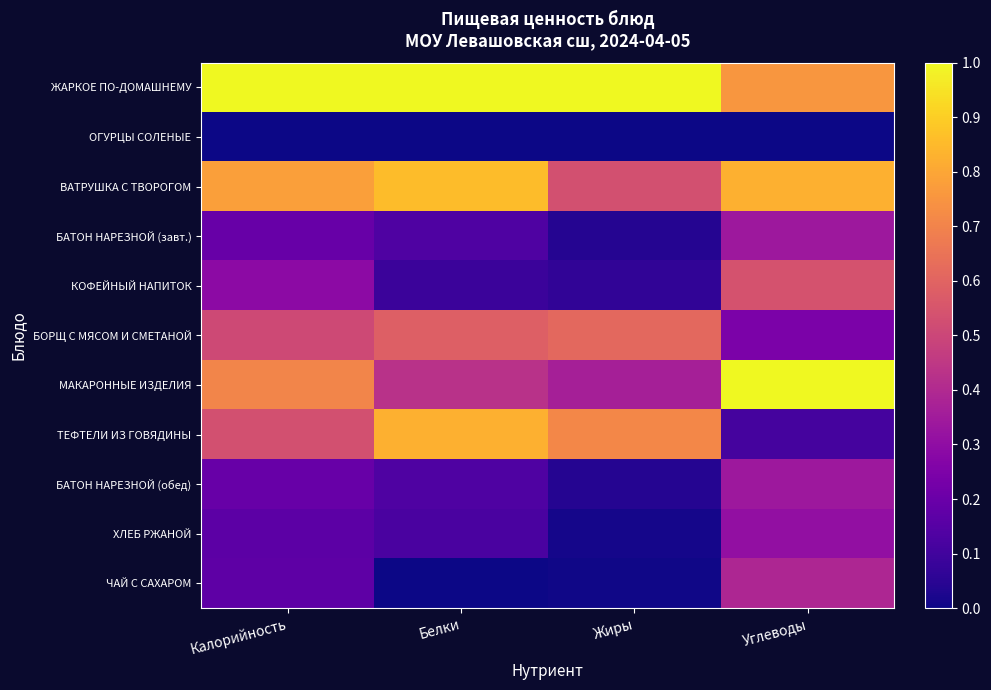

Count the number of categories in the chart.

4